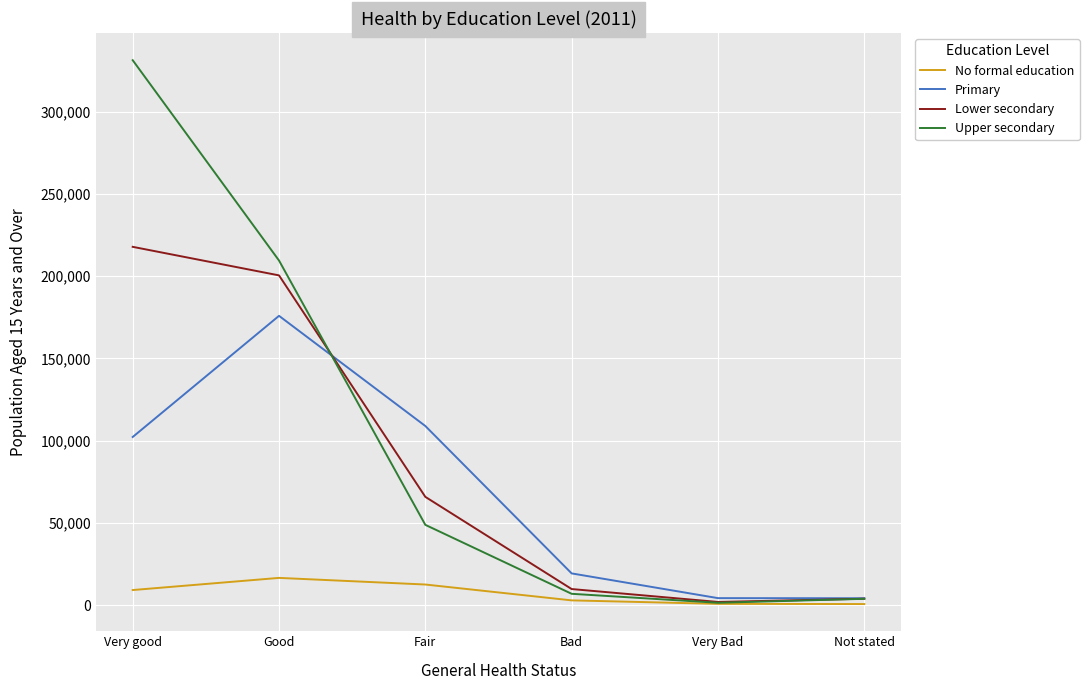

Which series changed the most between Good and Fair?

Upper secondary